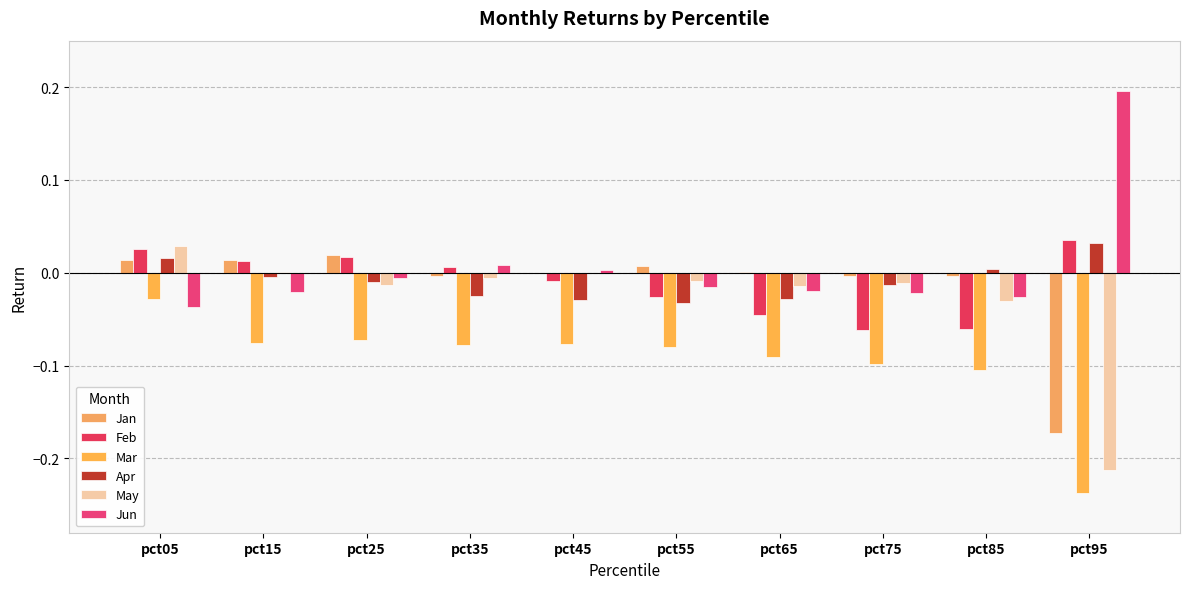

Which series changed the most between pct05 and pct45?

Mar